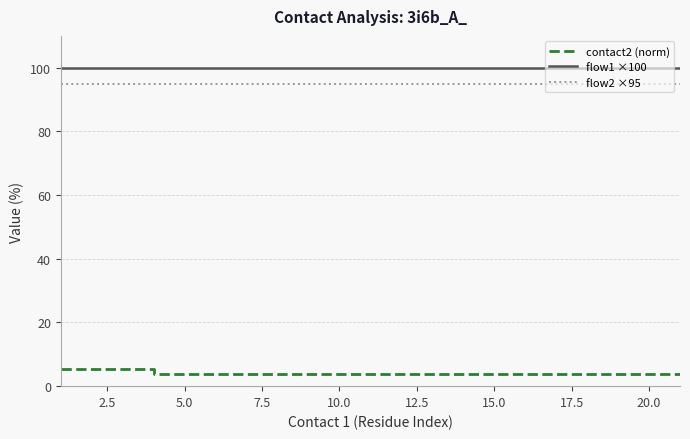

True or false: flow1 ×100 and flow2 ×95 cross at least once.

False